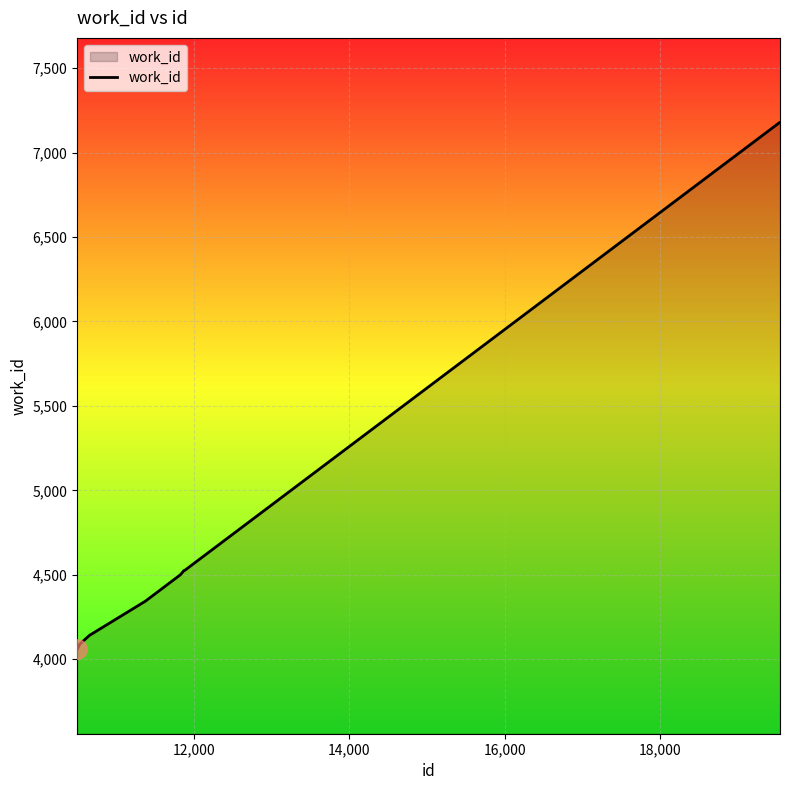

Does the chart display data point markers on the line(s)?

No